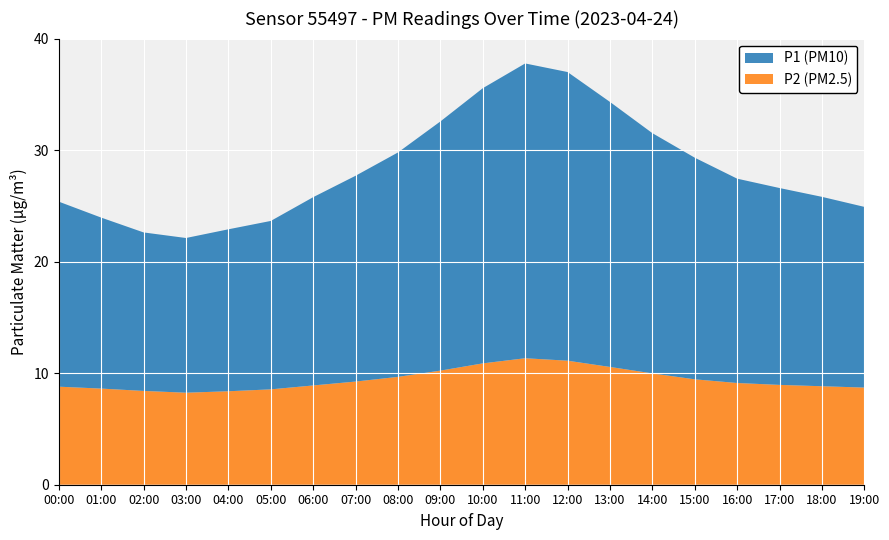

Reading left to right, what are all the values shown in this chart?

P1: 16.6	15.3	14.2	13.9	14.5	15.1	16.9	18.4	20.1	22.3	24.7	26.4	25.9	23.8	21.5	19.9	18.3	17.6	17.0	16.2
P2: 8.8	8.6	8.4	8.2	8.4	8.6	8.9	9.2	9.7	10.2	10.9	11.3	11.1	10.6	10.0	9.4	9.1	8.9	8.8	8.7